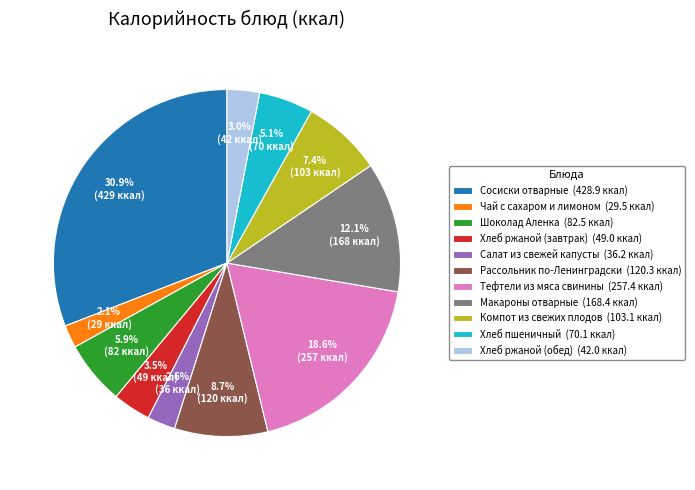

What percentage is NOT represented by Сосиски отварные (428.9 ккал)?

69.1%